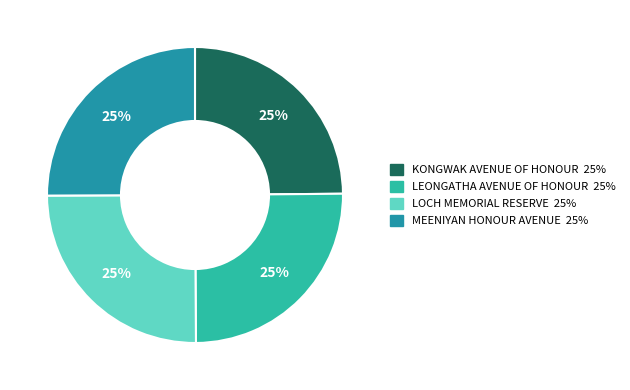

To the nearest percent, what is the combined percentage of LOCH MEMORIAL RESERVE and KONGWAK AVENUE OF HONOUR?

50%